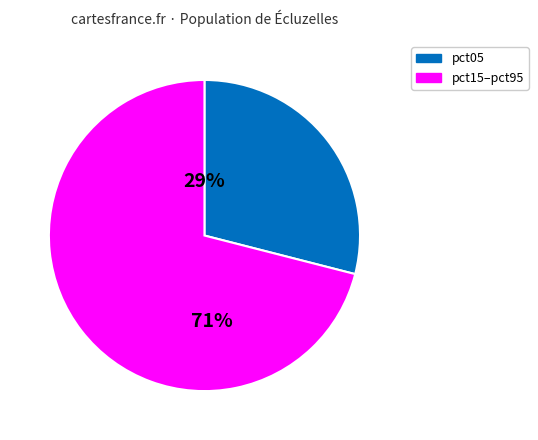

Is there a majority slice in this chart?

Yes